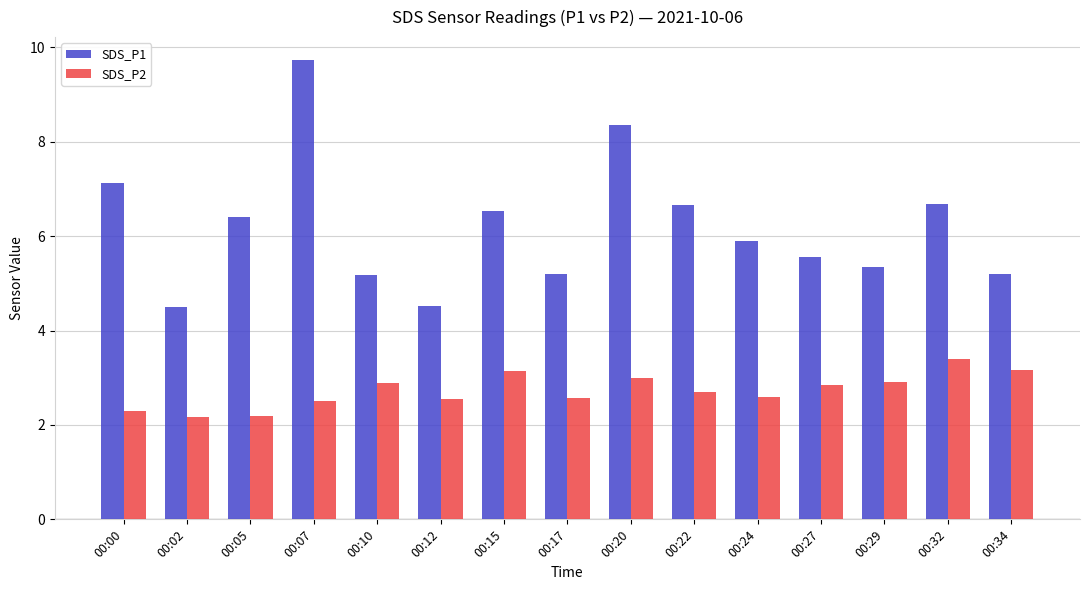

Is it true that SDS_P2 equals 2.5 at 00:07?

True